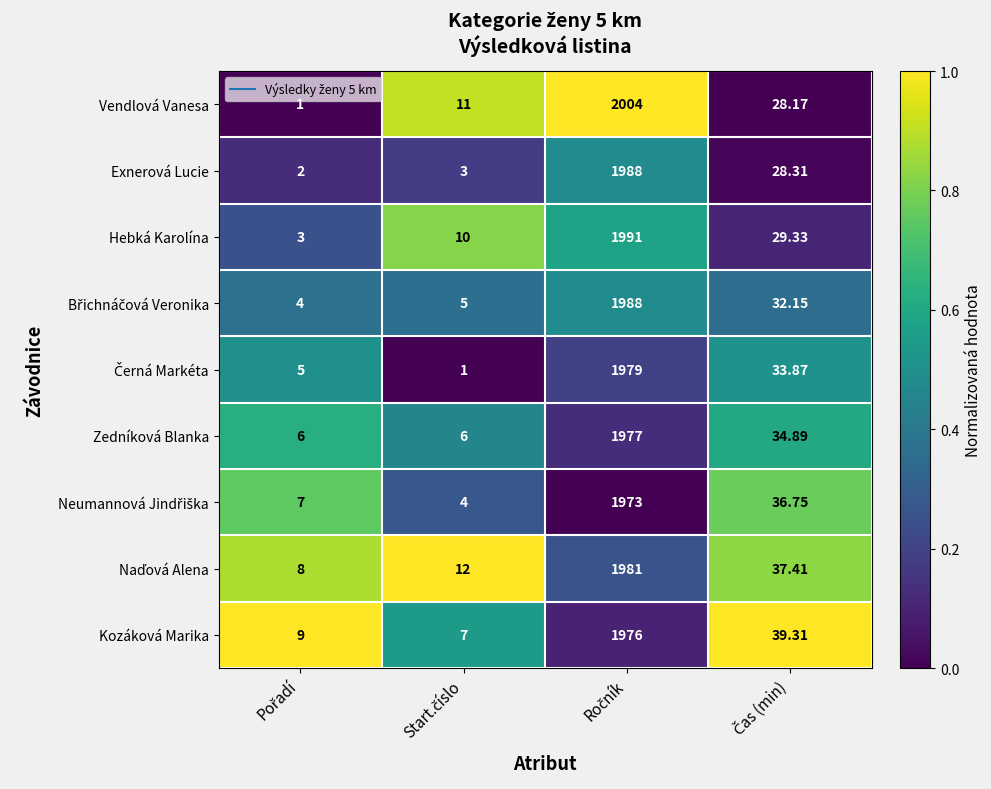

Which series has the largest total across all categories?

Vendlová Vanesa